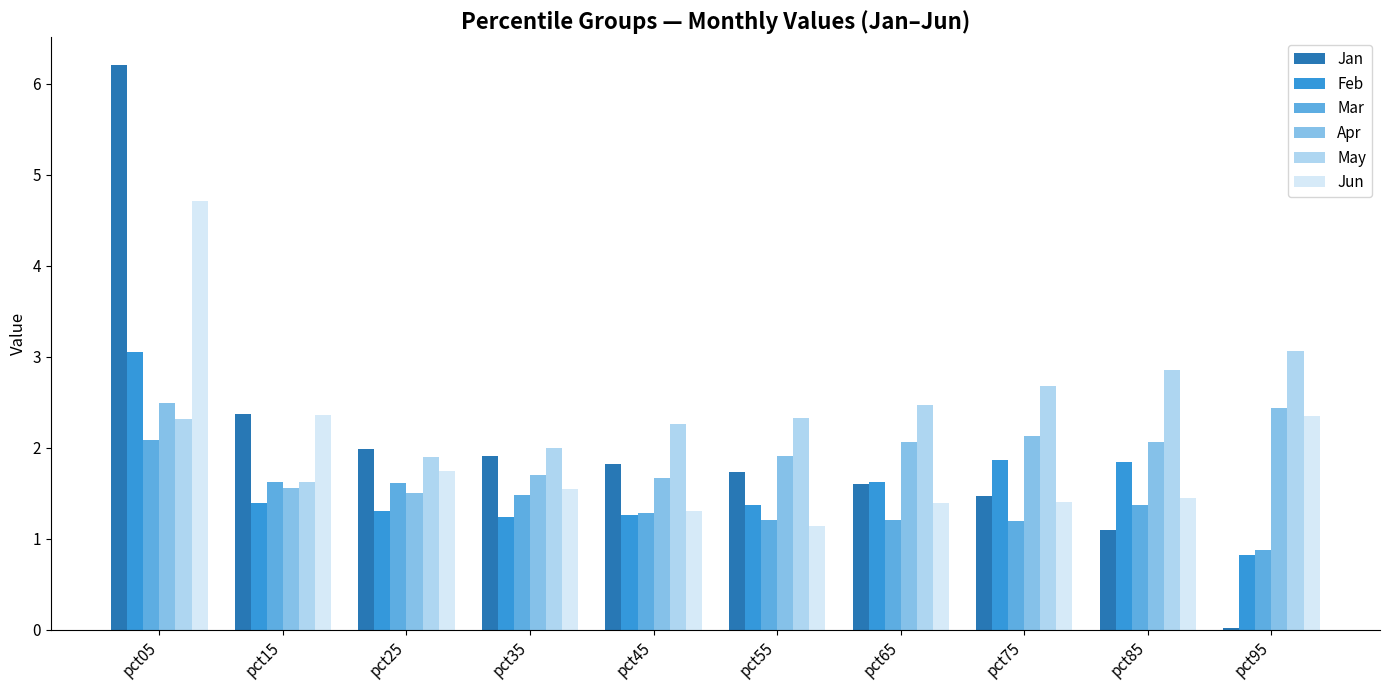

What is the value of the Jan bar at the 5th from the left?

1.8